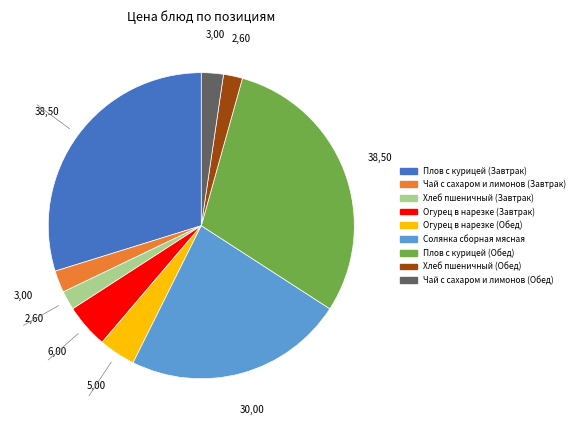

Between Плов с курицей (Обед) and Огурец в нарезке (Обед), which is larger?

Плов с курицей (Обед)